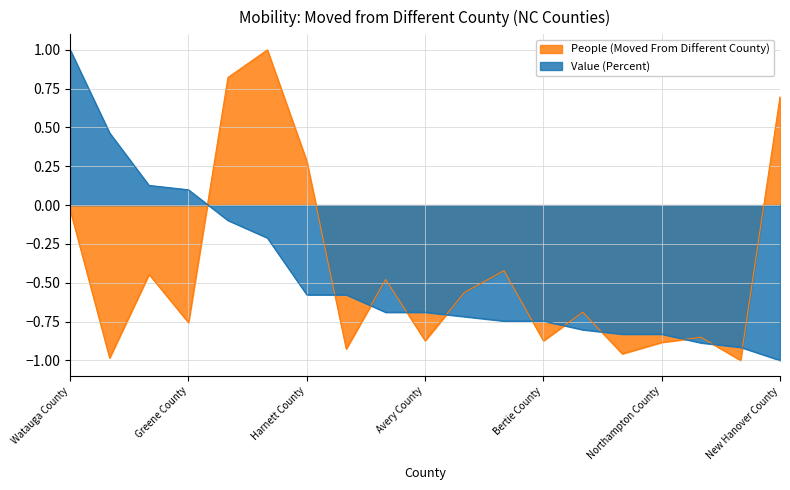

How many negative values does the People (Moved From Different County) series have?

15